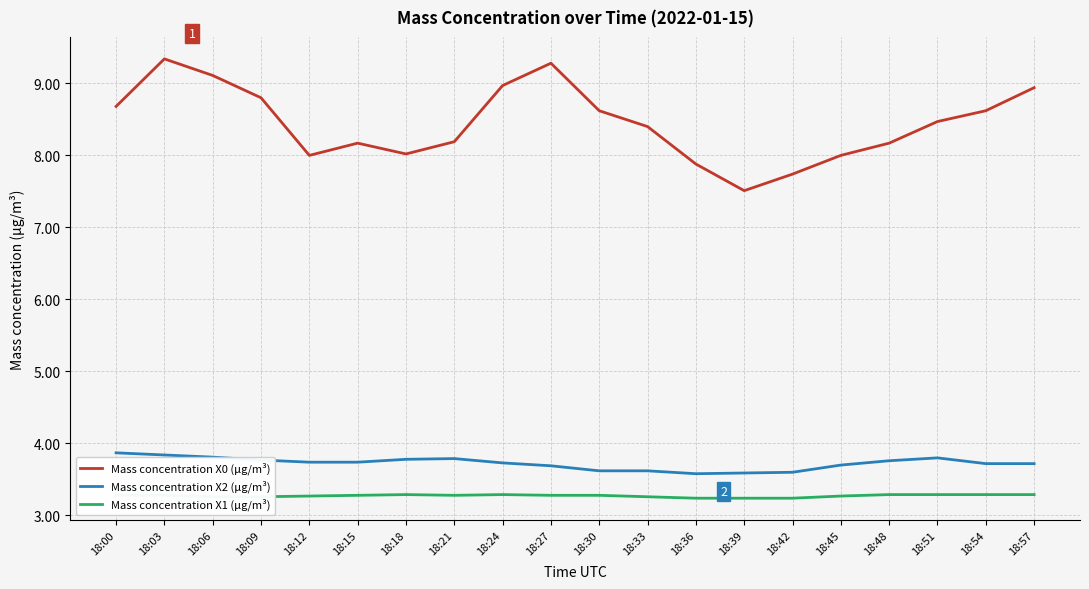

What is the greatest value displayed?

9.3